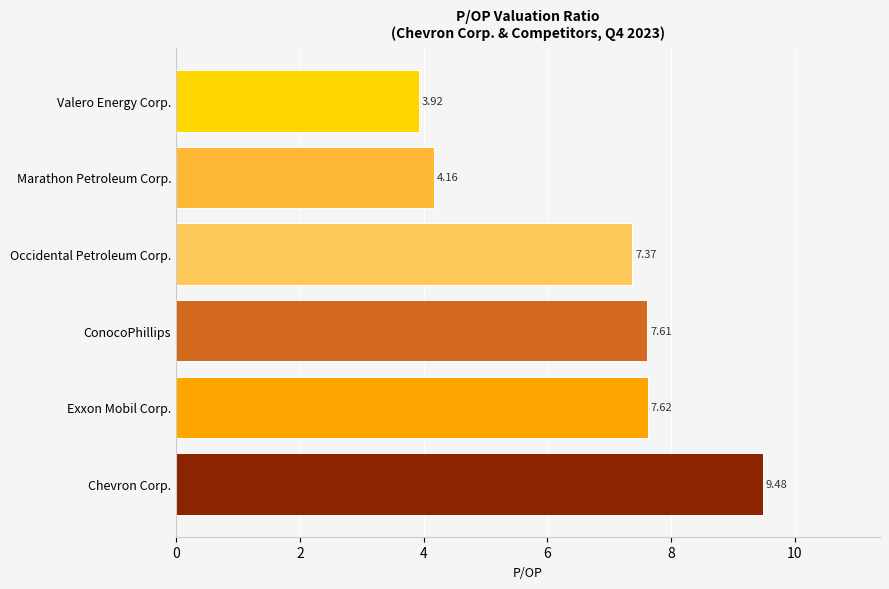

List the labels in order of value, smallest first.

Valero Energy Corp., Marathon Petroleum Corp., Occidental Petroleum Corp., ConocoPhillips, Exxon Mobil Corp., Chevron Corp.